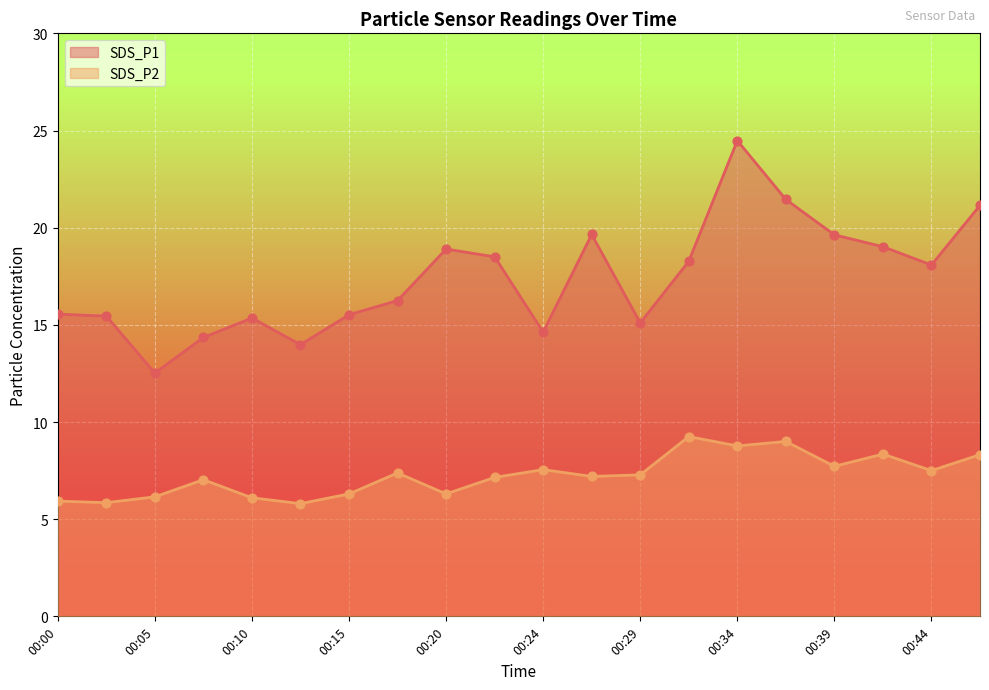

Which series reaches the minimum Y coordinate?

SDS_P2